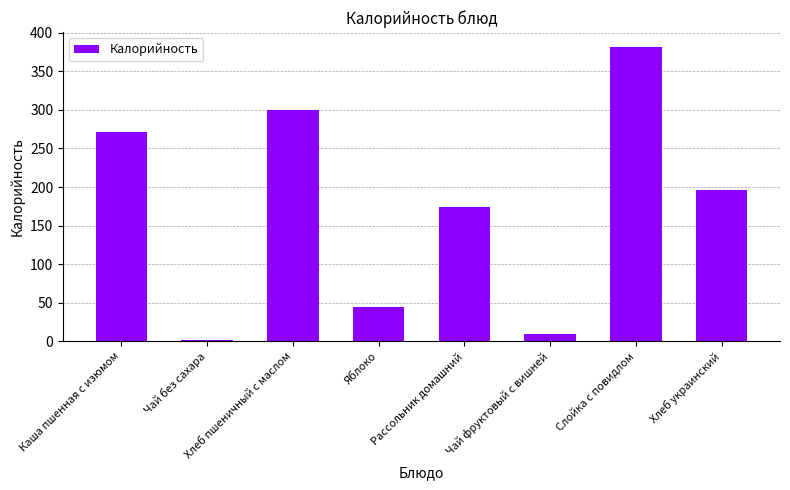

True or false: the data shows 579.0 at Слойка с повидлом.

False